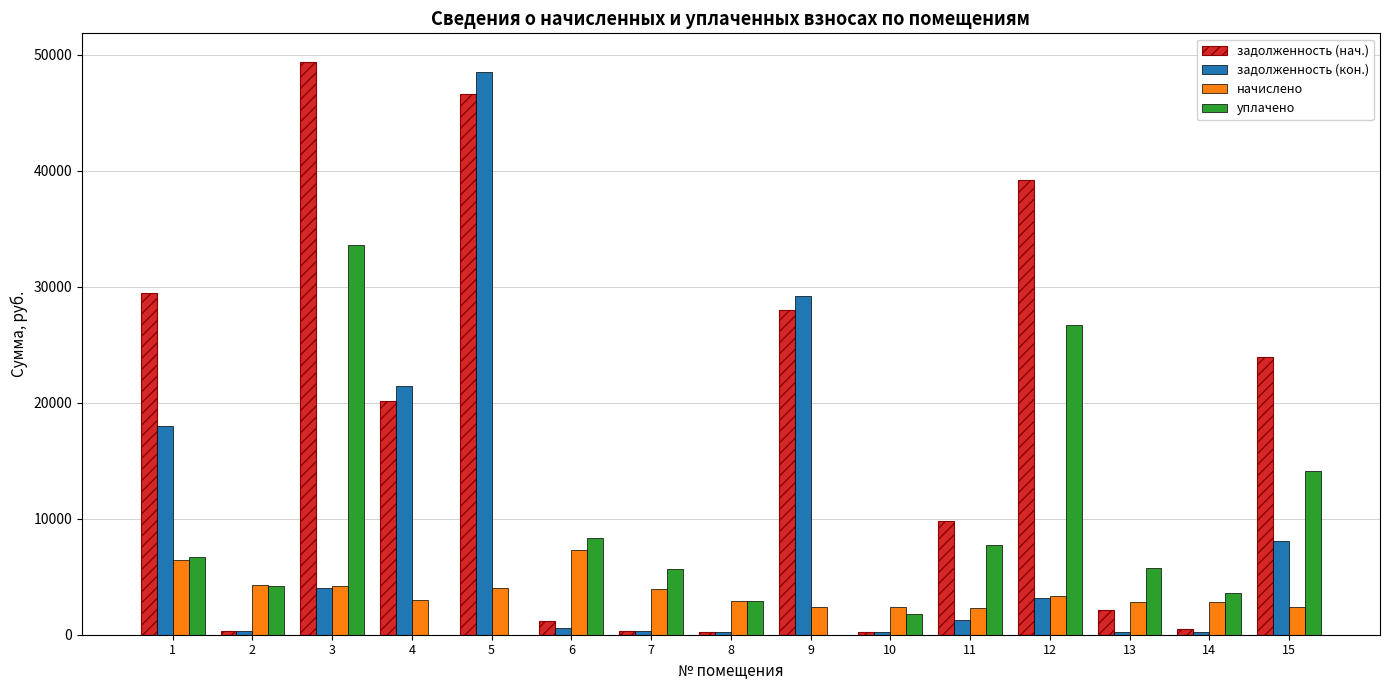

Which series has the largest total across all categories?

задолженность (нач.)